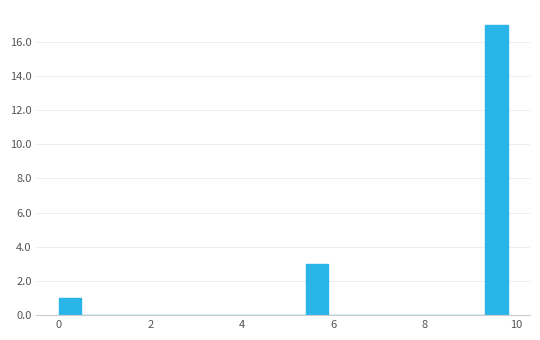

Around what value on the x-axis is the tallest bar? Give the approximate position of its centre, as read against the axis.

9.6